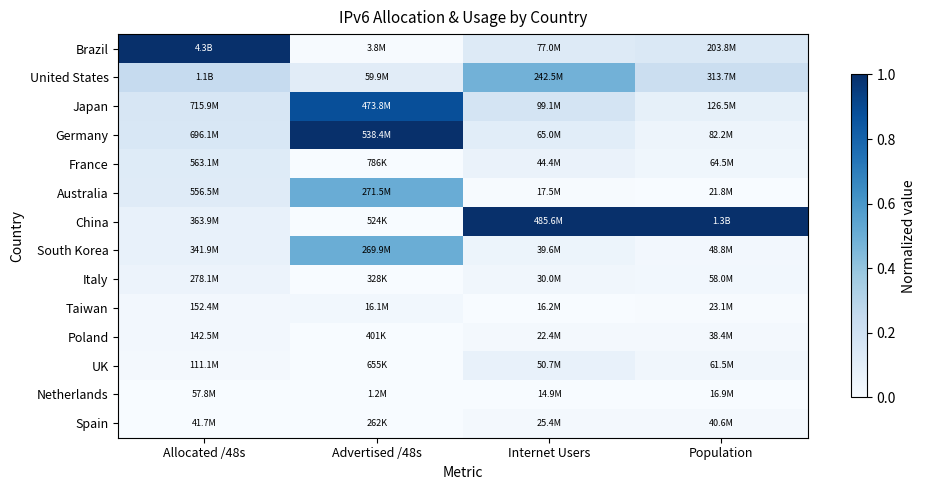

Reading left to right, extract all data points from this chart.

Brazil: Allocated /48s=1.0	Advertised /48s=0.0	Internet Users=0.1	Population=0.1
United States: Allocated /48s=0.2	Advertised /48s=0.1	Internet Users=0.5	Population=0.2
Japan: Allocated /48s=0.2	Advertised /48s=0.9	Internet Users=0.2	Population=0.1
Germany: Allocated /48s=0.2	Advertised /48s=1.0	Internet Users=0.1	Population=0.0
France: Allocated /48s=0.1	Advertised /48s=0.0	Internet Users=0.1	Population=0.0
Australia: Allocated /48s=0.1	Advertised /48s=0.5	Internet Users=0.0	Population=0.0
China: Allocated /48s=0.1	Advertised /48s=0.0	Internet Users=1.0	Population=1.0
South Korea: Allocated /48s=0.1	Advertised /48s=0.5	Internet Users=0.1	Population=0.0
Italy: Allocated /48s=0.1	Advertised /48s=0.0	Internet Users=0.0	Population=0.0
Taiwan: Allocated /48s=0.0	Advertised /48s=0.0	Internet Users=0.0	Population=0.0
Poland: Allocated /48s=0.0	Advertised /48s=0.0	Internet Users=0.0	Population=0.0
UK: Allocated /48s=0.0	Advertised /48s=0.0	Internet Users=0.1	Population=0.0
Netherlands: Allocated /48s=0.0	Advertised /48s=0.0	Internet Users=0.0	Population=0.0
Spain: Allocated /48s=0.0	Advertised /48s=0.0	Internet Users=0.0	Population=0.0